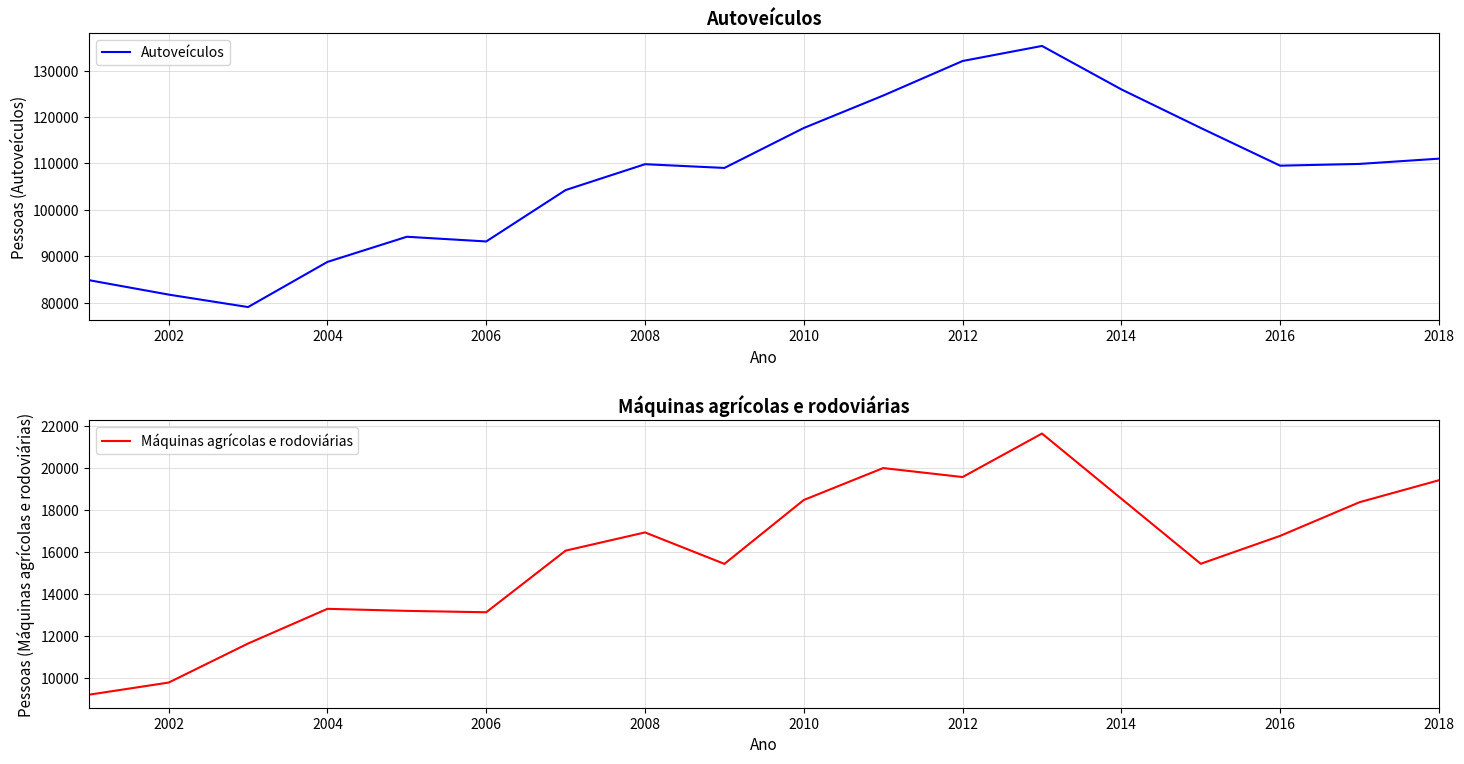

How many lines are shown in the chart?

2